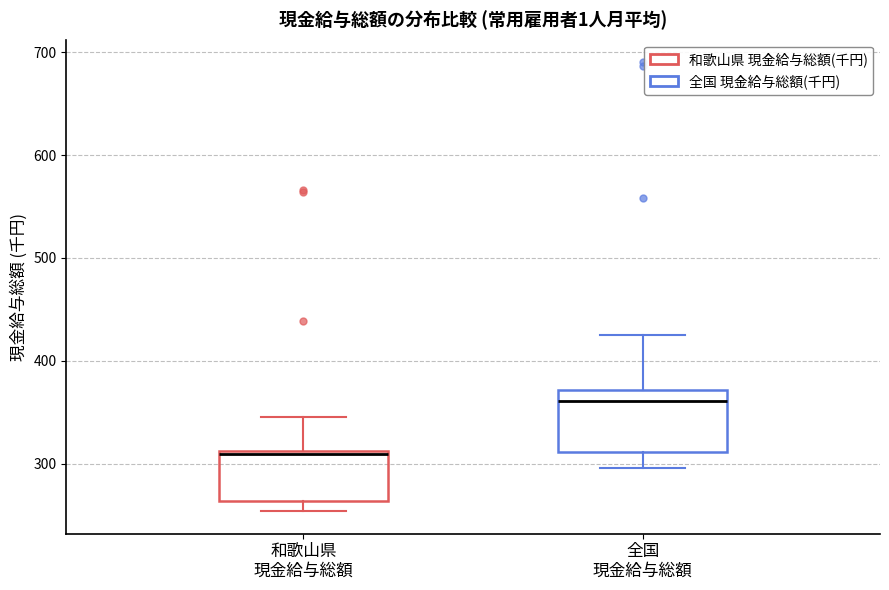

Reading left to right, read every box against the y-axis: the position of its median line, the range the box covers, and the ends of its whiskers. The values are not printed on the chart, so give them approximately, as read against the axis.

和歌山県 現金給与総額: median 310 (just below the box's upper edge), box 260 to 310, whiskers 250 to 350
全国 現金給与総額: median 360, box 310 to 370, whiskers 300 to 430